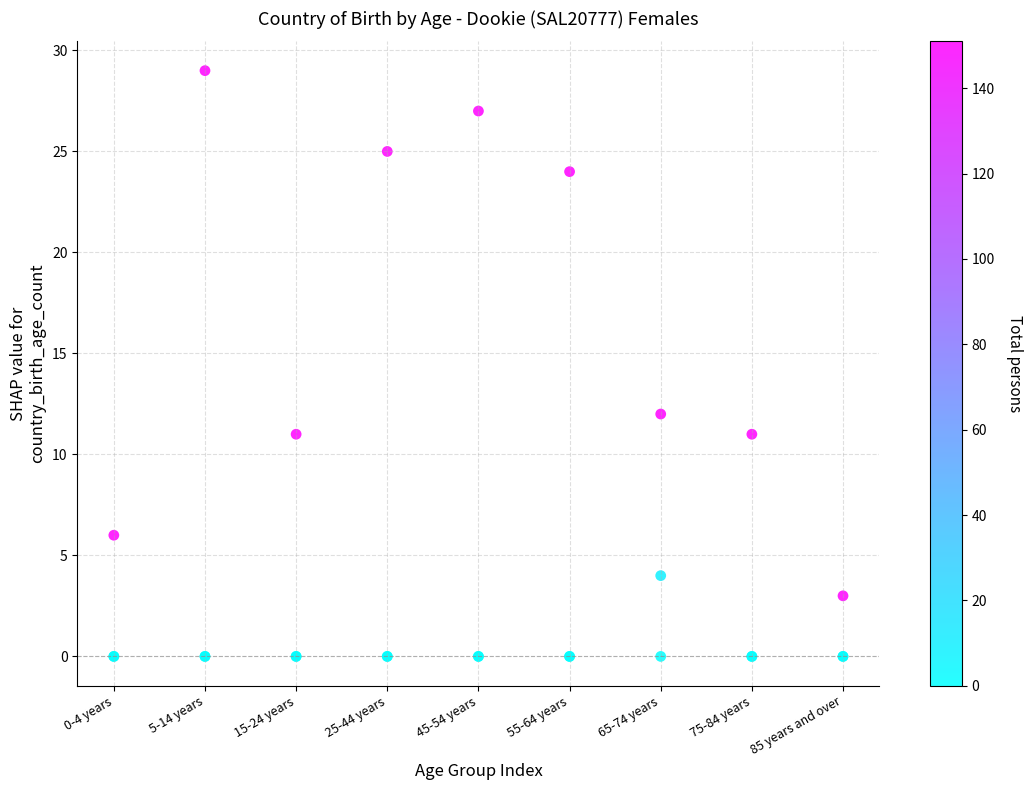

What Y value in the scatter plot is closest to 14?

12